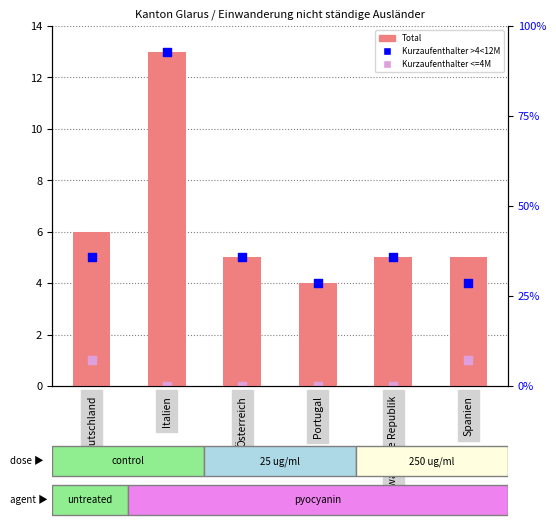

Which series reaches the minimum Y coordinate?

Kurzaufenthalter <=4M